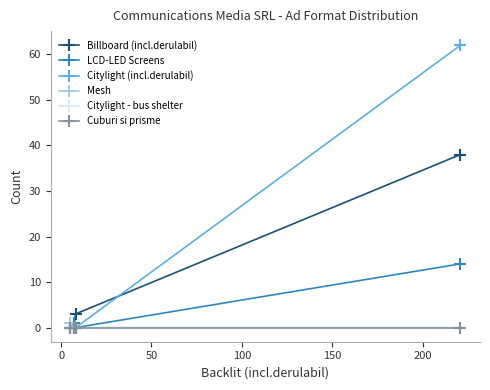

Does the chart have visible grid lines?

No